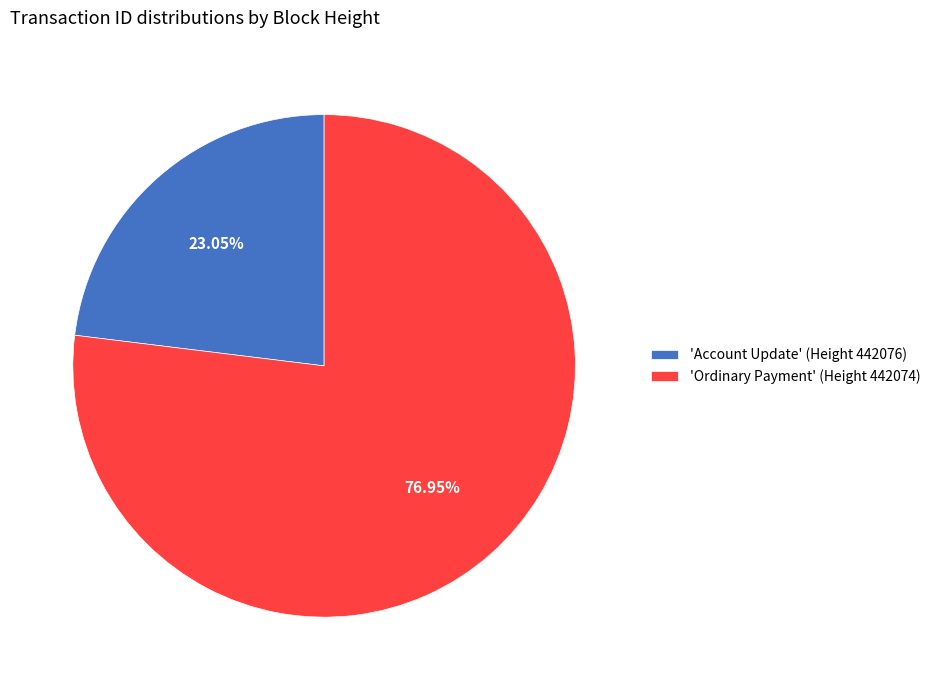

Which category accounts for the majority?

'Ordinary Payment' (Height 442074)